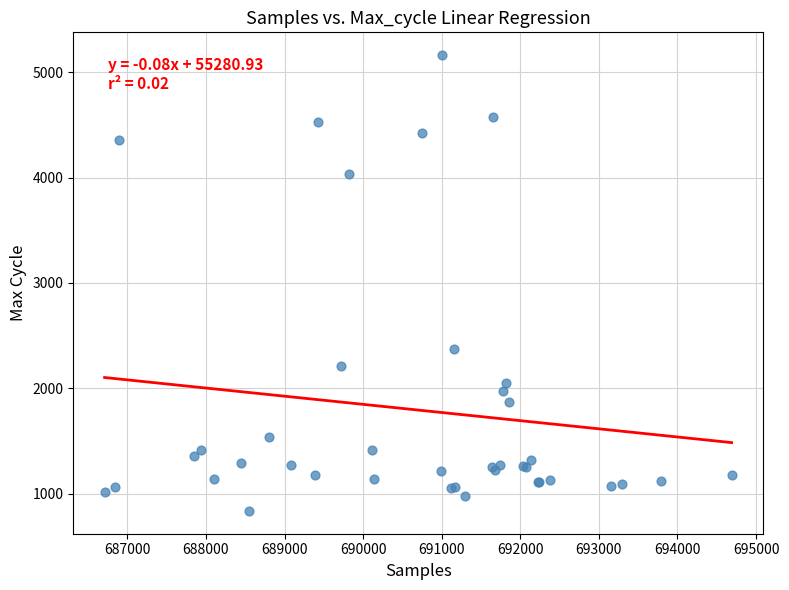

What Y value in the scatter plot is closest to 2999?

2372